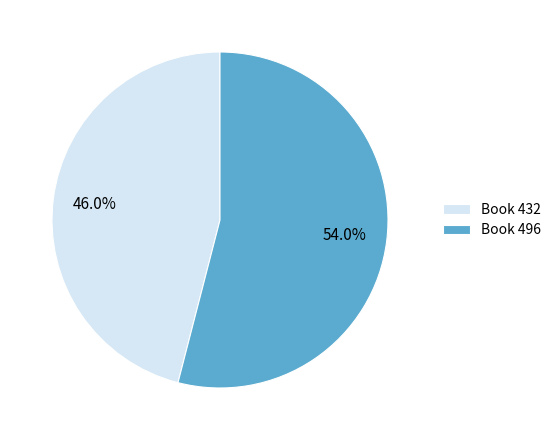

To the nearest percent, what is the average slice percentage?

50%